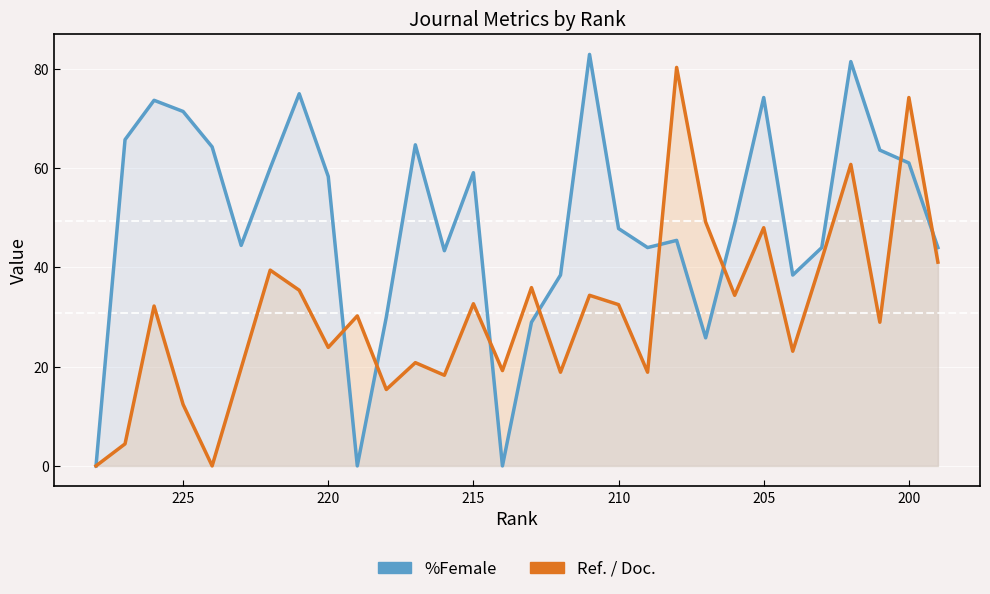

Is the value of Ref. / Doc. at 10 greater than the value of %Female at 205?

No